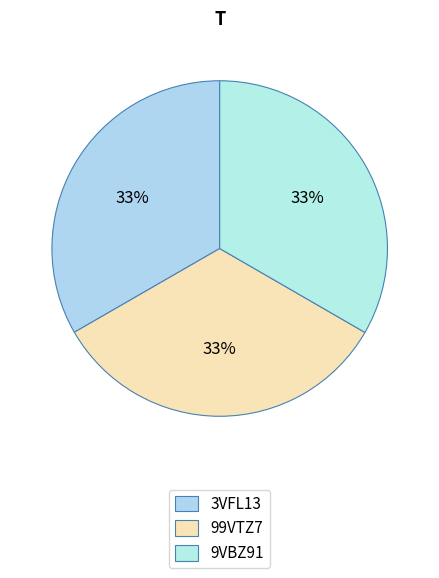

Is it true that 99VTZ7 is 33% of the pie?

True